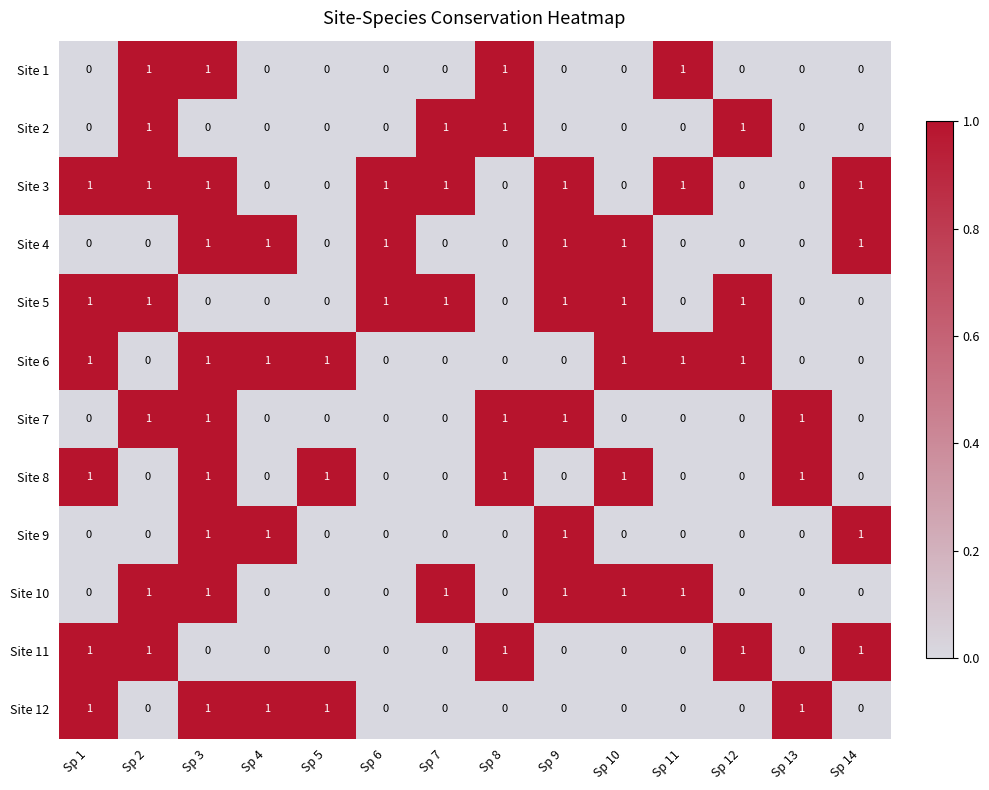

Which series has the largest total across all categories?

Site 3